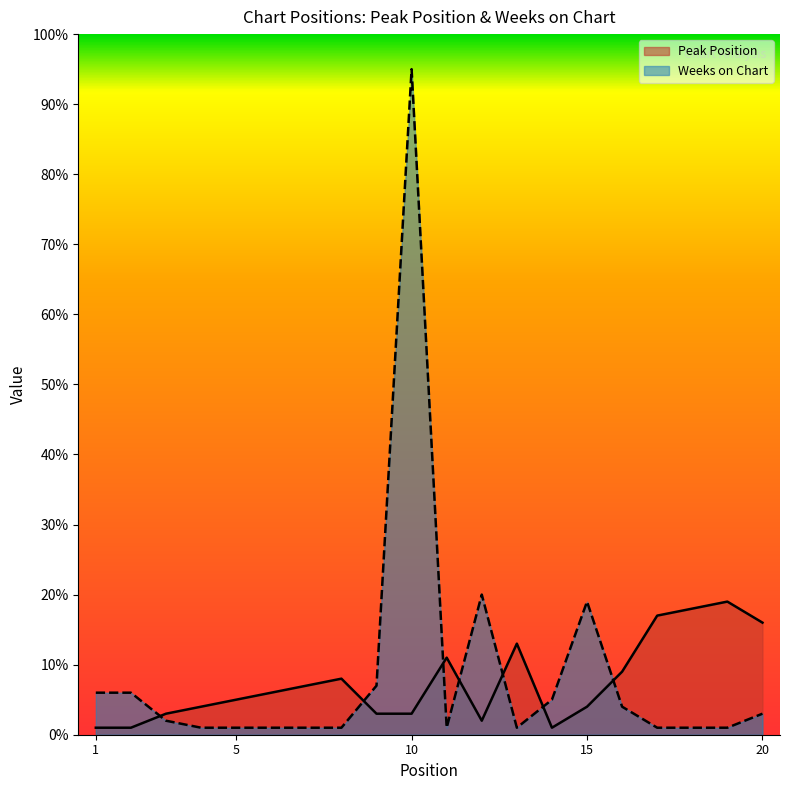

Reading left to right, transcribe all the data shown in this chart.

Peak Position: 1	1	3	4	5	6	7	8	3	3	11	2	13	1	4	9	17	18	19	16
Weeks on Chart: 6	6	2	1	1	1	1	1	7	95	1	20	1	5	19	4	1	1	1	3